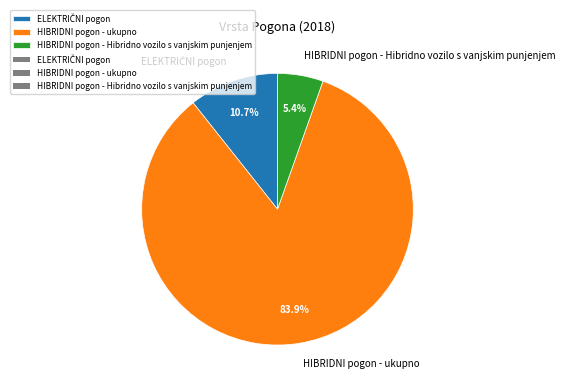

To the nearest percent, what portion does HIBRIDNI pogon - ukupno represent?

84%